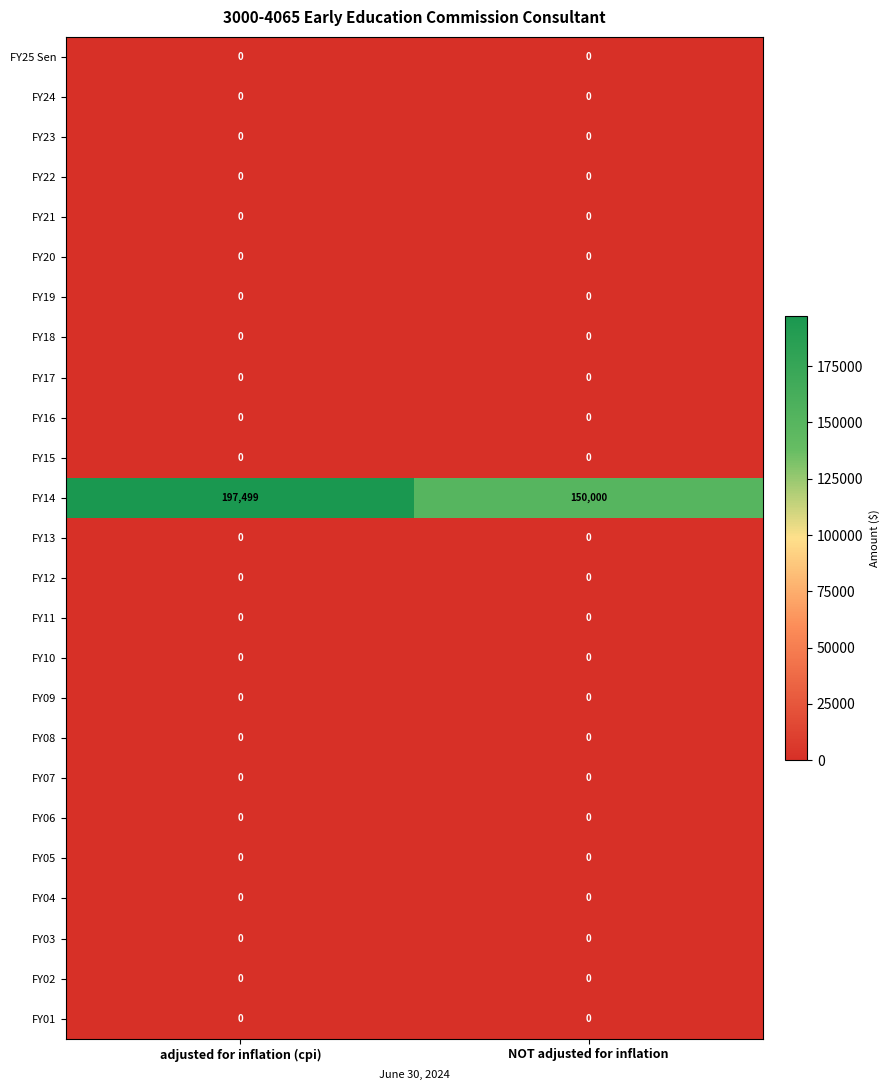

Which series has the largest total across all categories?

FY14